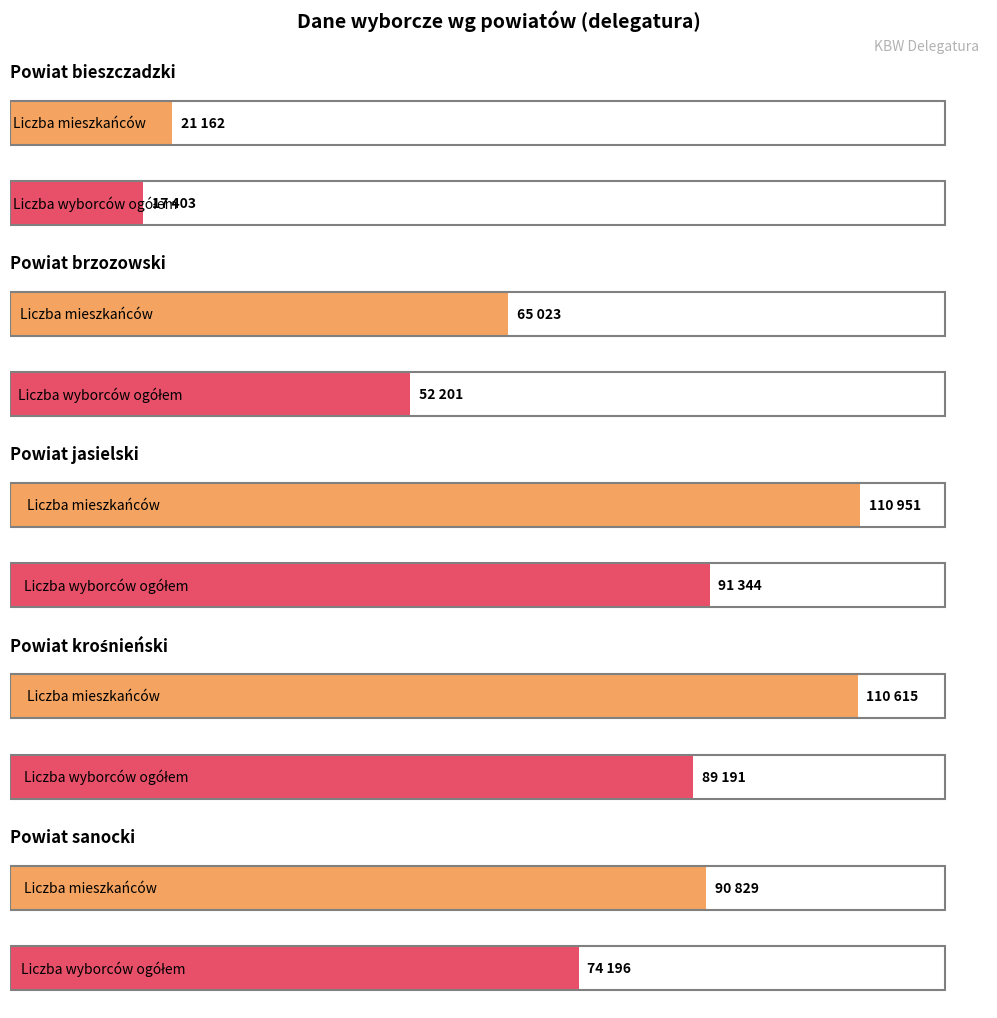

What is the label of the 1st bar from the right?

Powiat sanocki